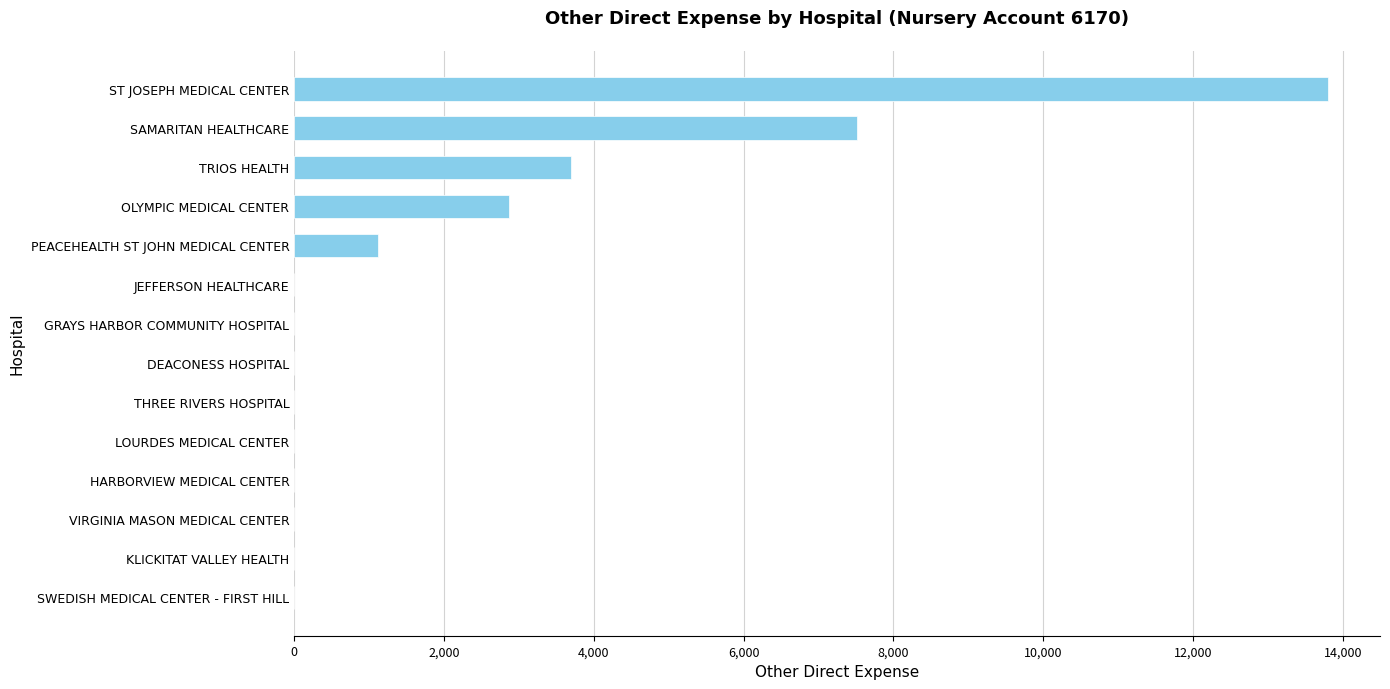

How many categories are shown in the chart?

14